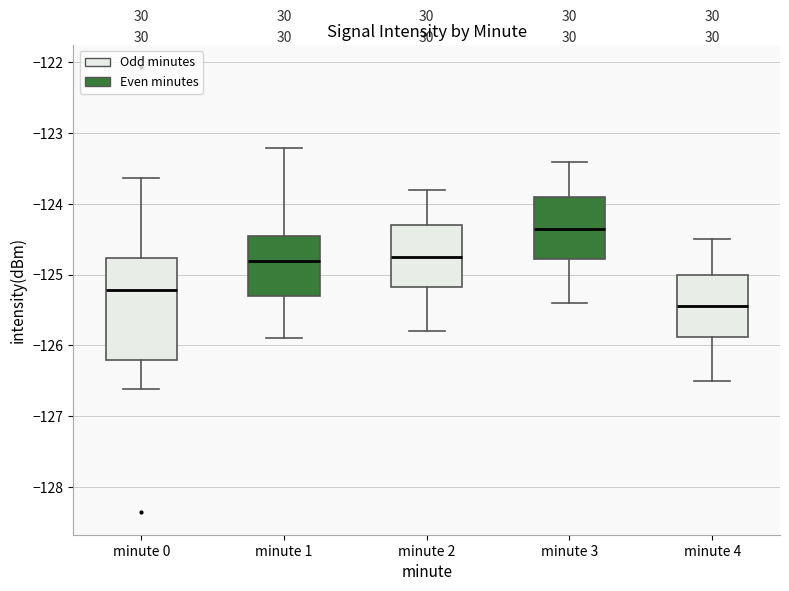

Which box is the tallest, from its lower edge to its upper edge?

minute 0